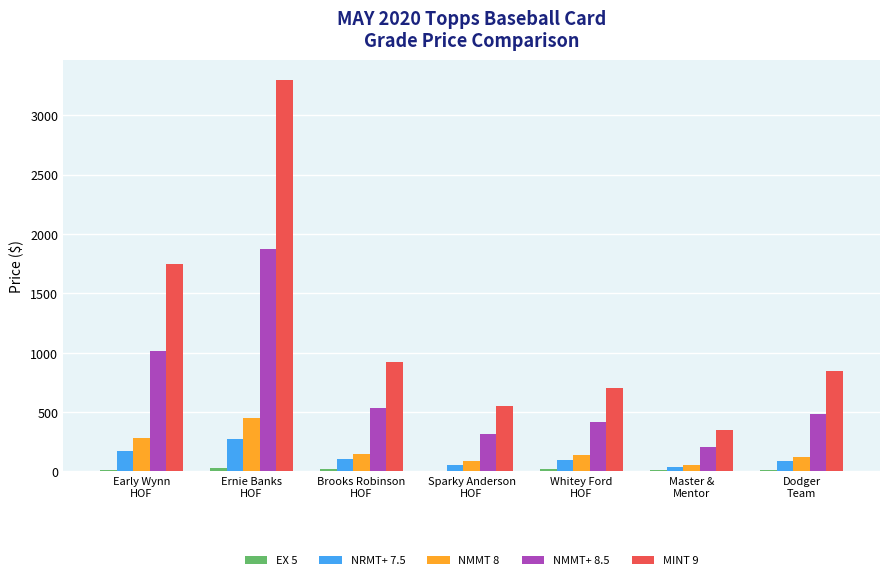

Which series has the largest total across all categories?

MINT 9